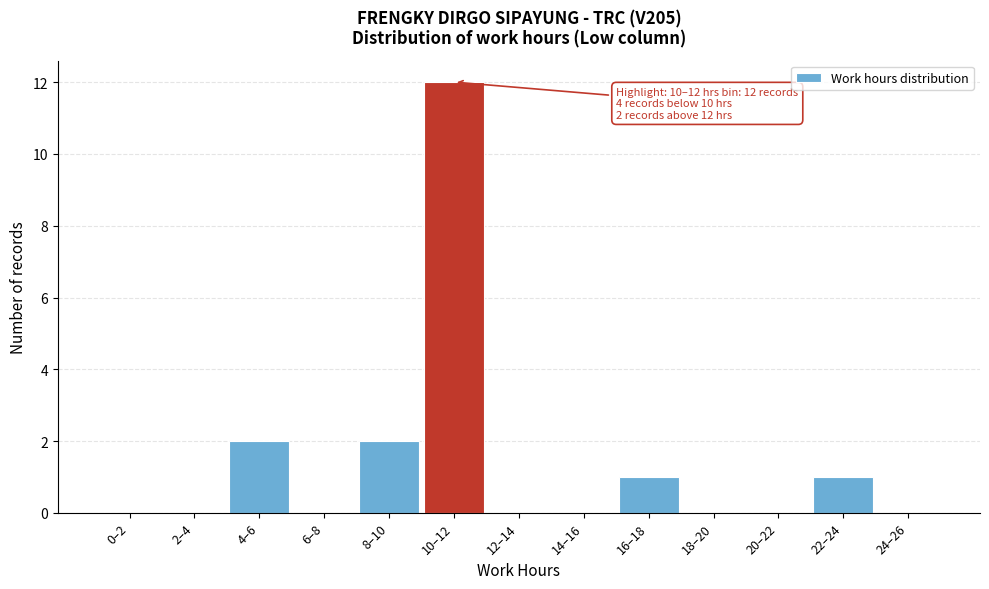

Reading left to right, transcribe all the data shown in this chart.

0–2=0	2–4=0	4–6=2	6–8=0	8–10=2	10–12=12	12–14=0	14–16=0	16–18=1	18–20=0	20–22=0	22–24=1	24–26=0